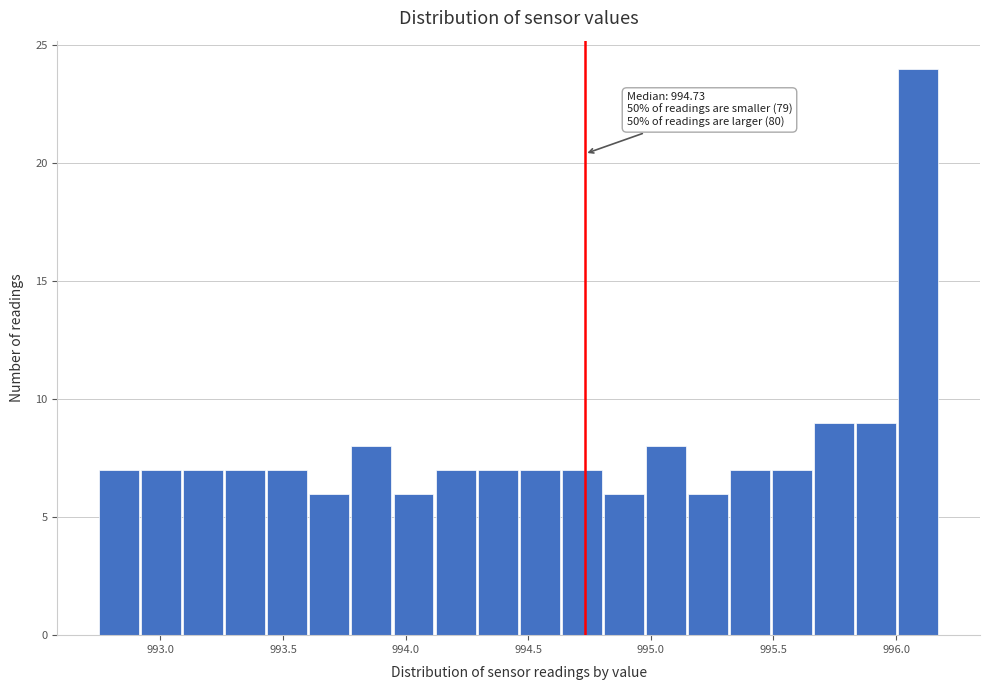

Around what value on the x-axis is the tallest bar? Give the approximate position of its centre, as read against the axis.

996.10